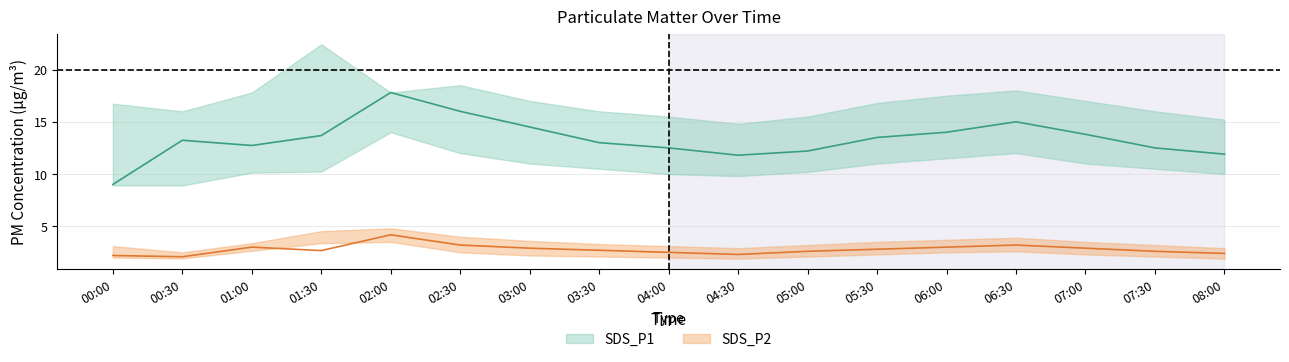

What is the approximate value of SDS_P1_lower at 6?

11.0